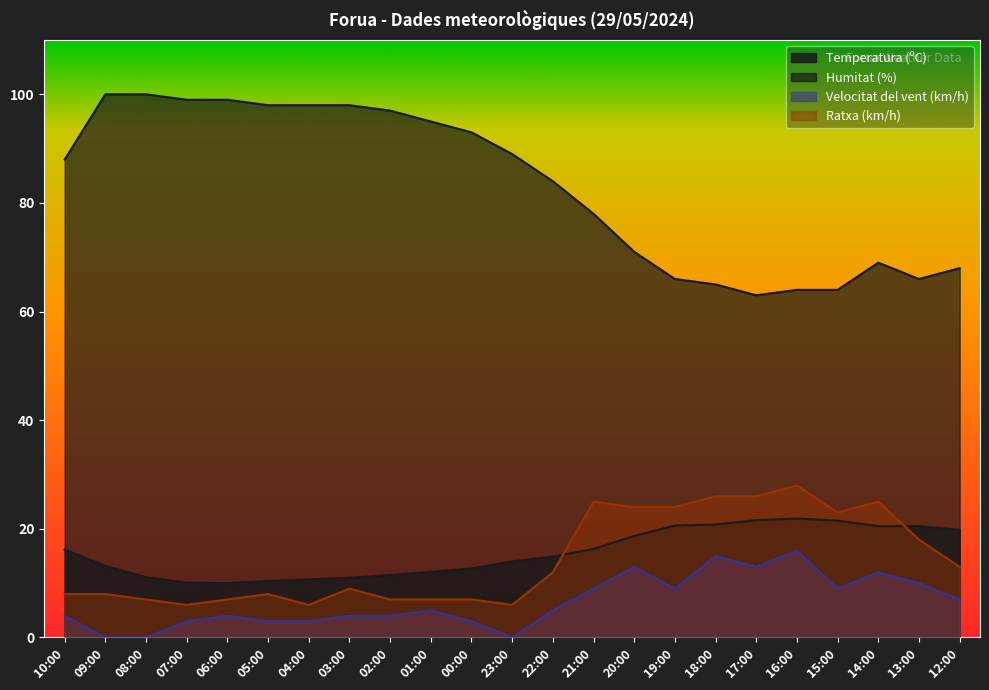

What position from the left is 14:00?

21